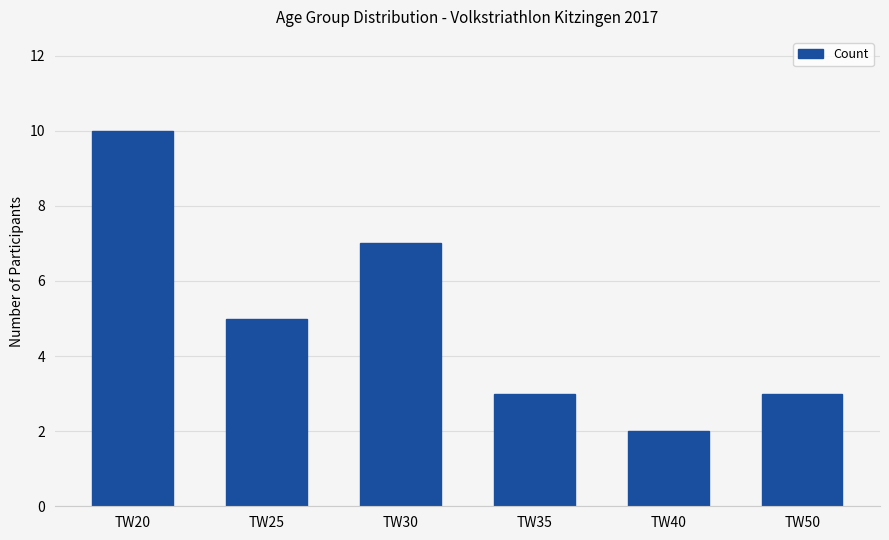

What is the minimum value shown in the chart?

2